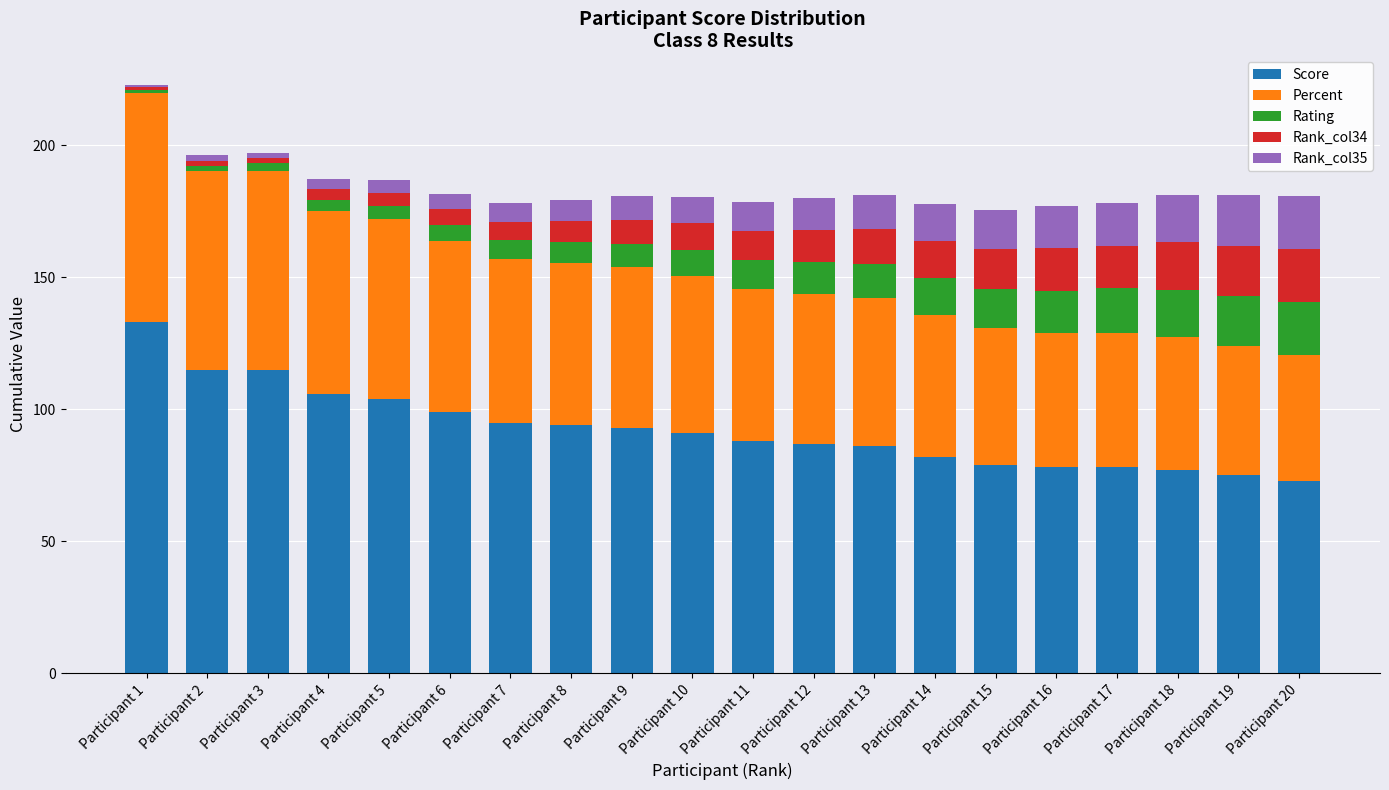

What is the total value across all series at Participant 8?

179.4